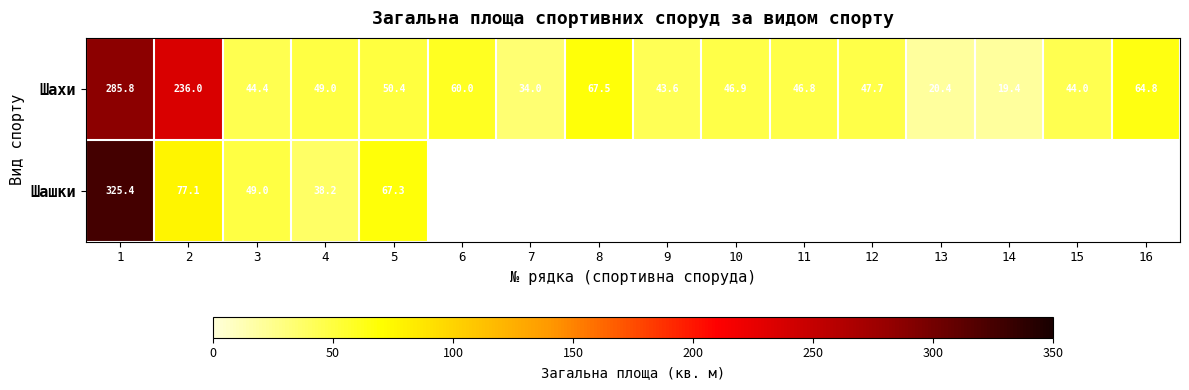

What is the minimum value for Шахи?

19.4